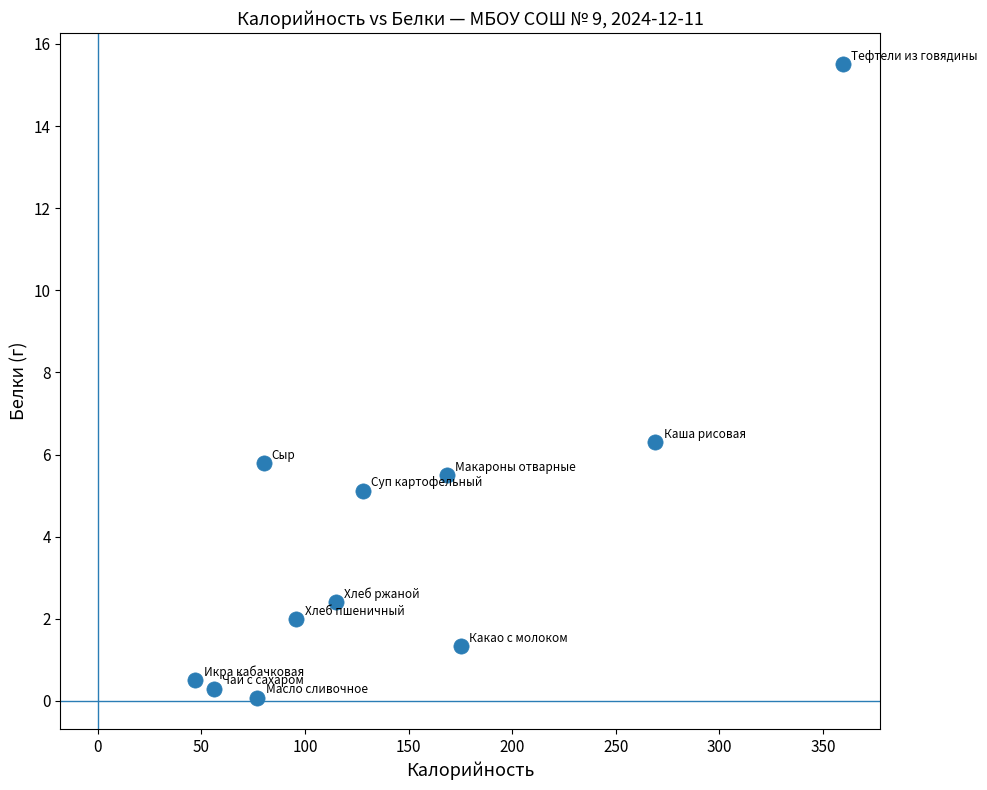

What Y value in the scatter plot is closest to 7?

6.3